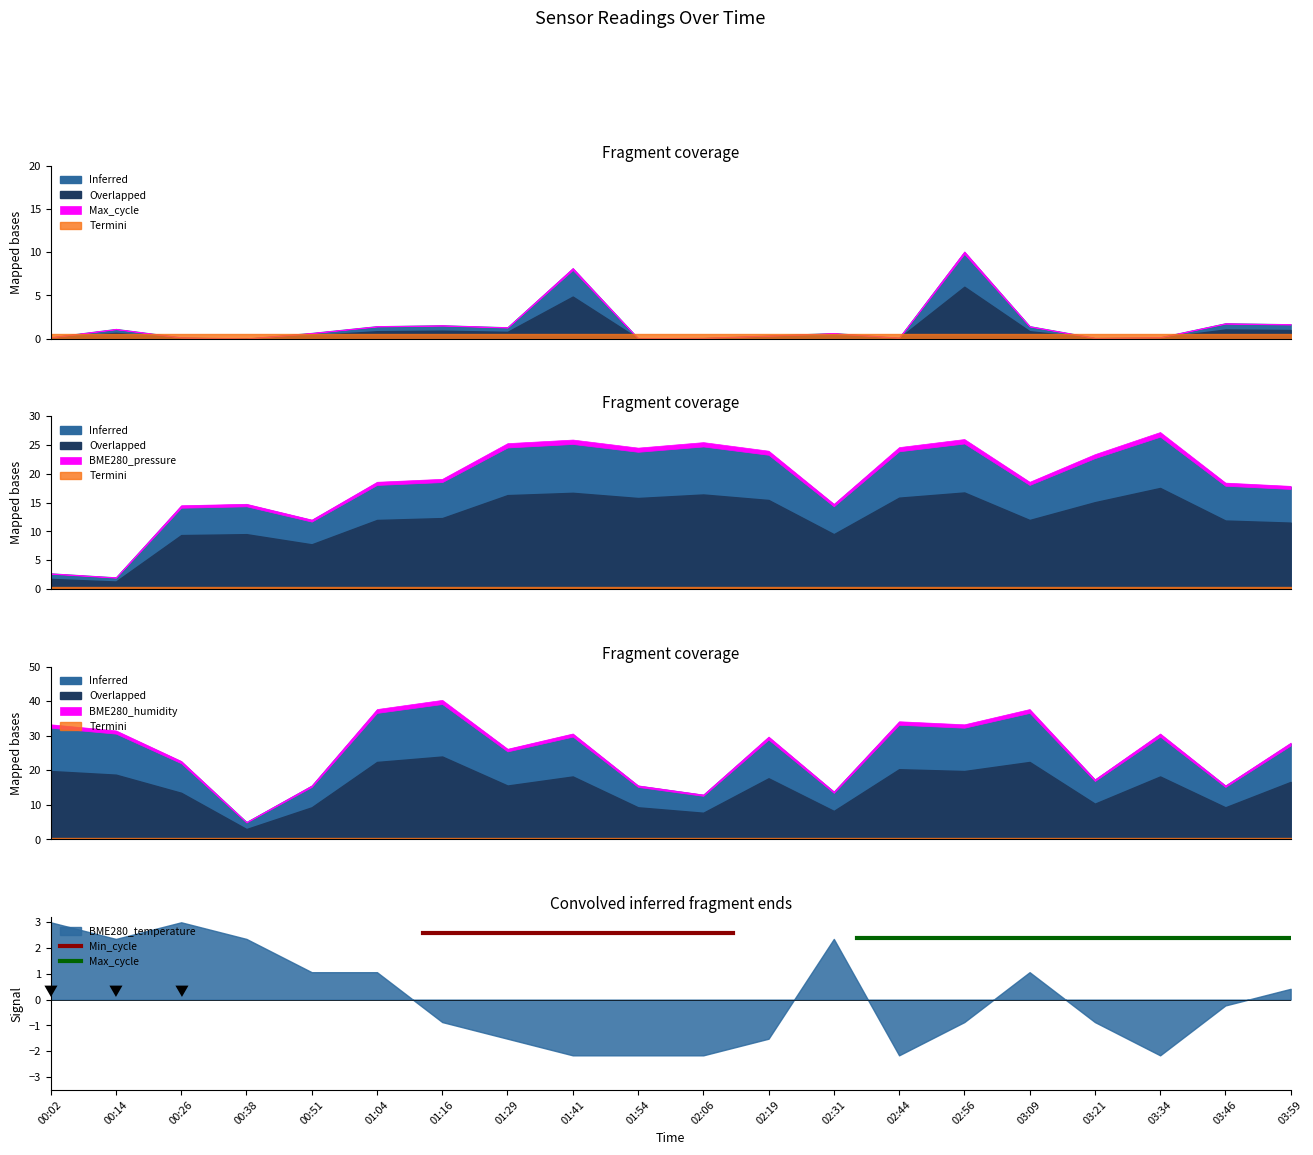

At which category is the sum across all series the highest?

00:02